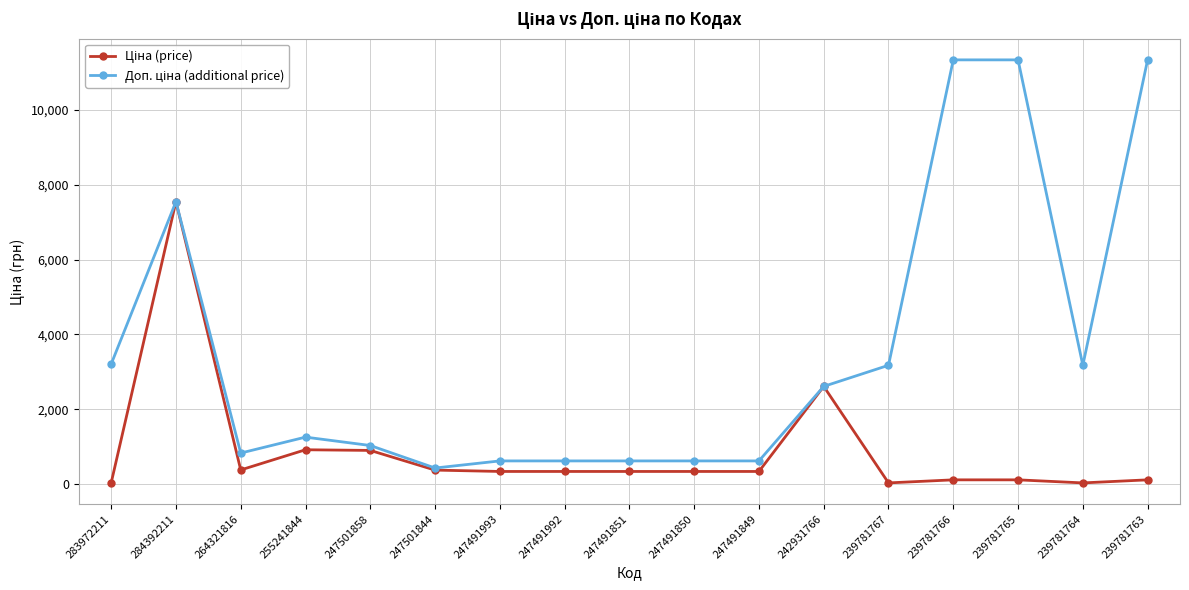

At which category is the sum across all series the highest?

284392211